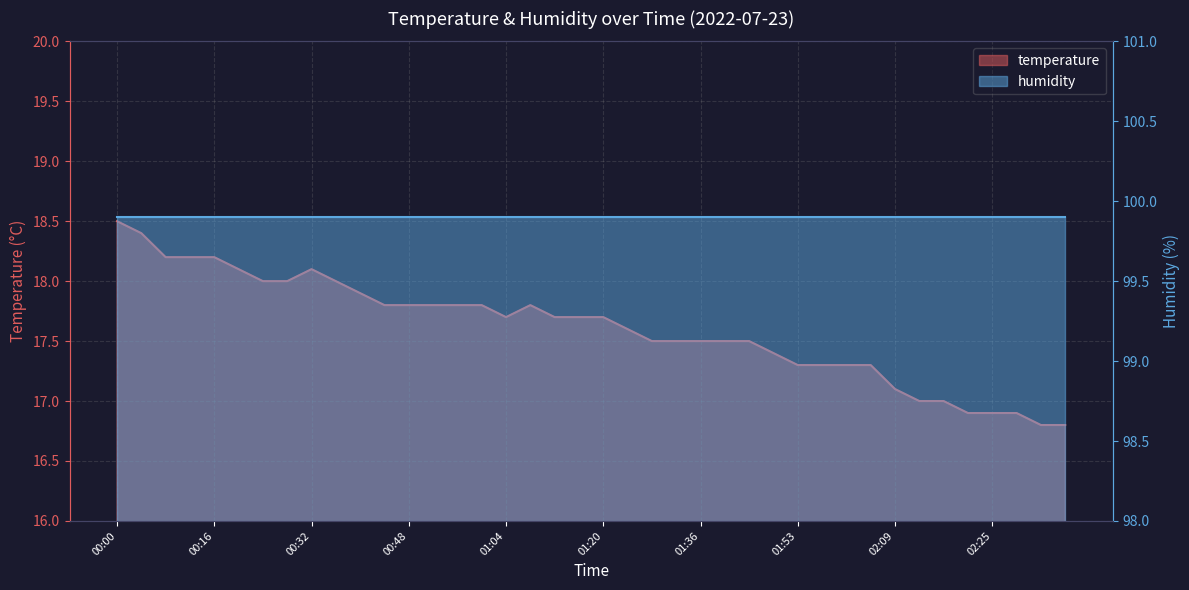

Rank the categories by value from highest to lowest.

00:00, 00:04, 00:08, 00:12, 00:16, 00:20, 00:32, 00:24, 00:28, 00:36, 00:40, 00:44, 00:48, 00:52, 00:56, 01:00, 01:08, 01:04, 01:12, 01:16, 01:20, 01:24, 01:28, 01:32, 01:36, 01:40, 01:44, 01:49, 01:53, 01:57, 02:01, 02:05, 02:09, 02:13, 02:17, 02:21, 02:25, 02:29, 02:33, 02:37